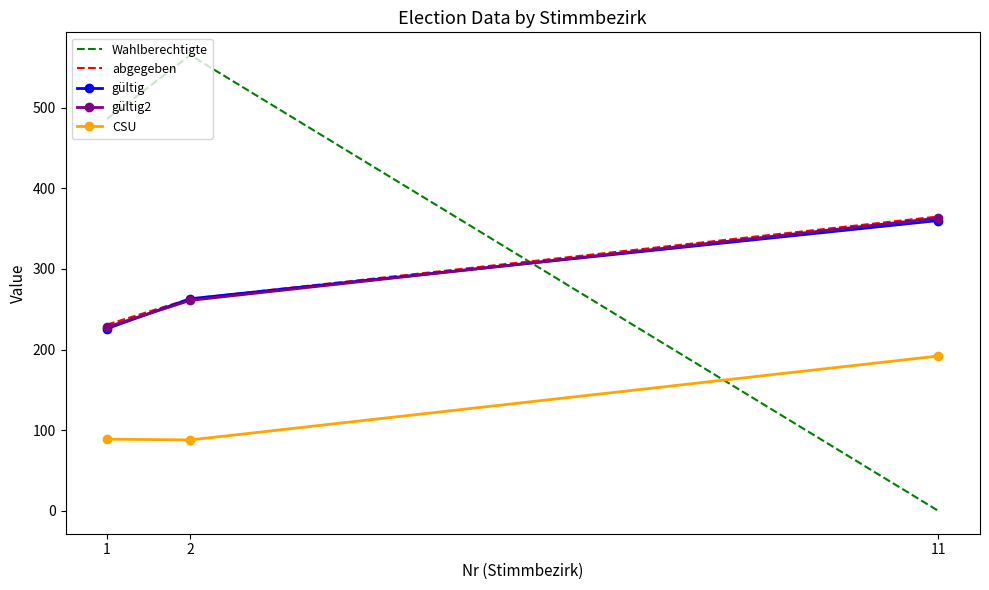

Where is CSU nearest to the value 140?

1